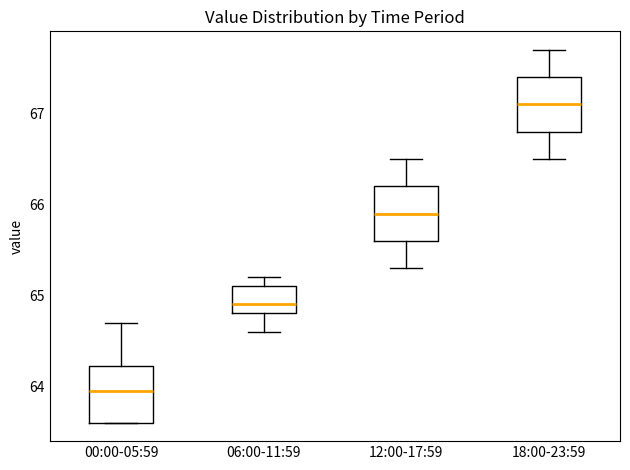

Where does the upper whisker of the box for 00:00-05:59 end on the y-axis? The values are not printed on the chart, so give them approximately, as read against the axis.

64.7